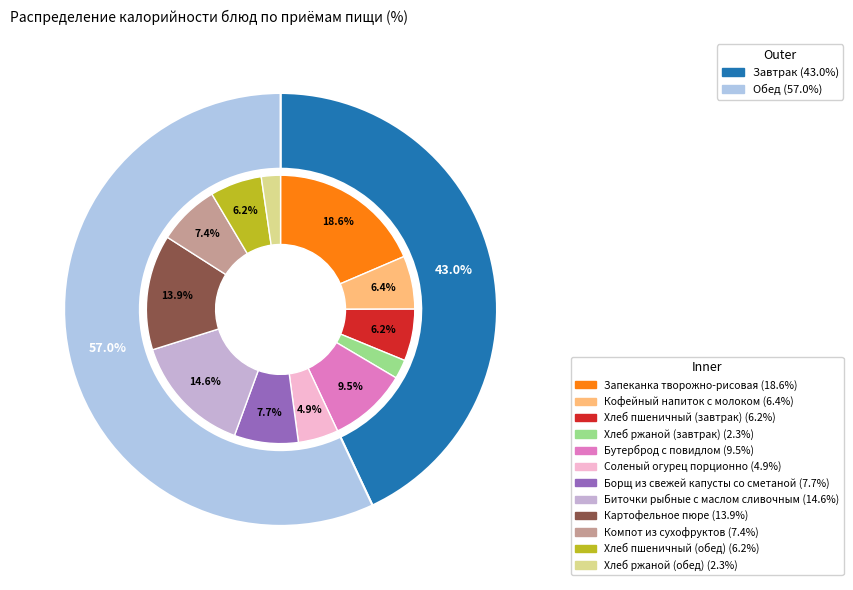

Between Запеканка творожно-рисовая and Хлеб ржаной (обед), which is larger?

Запеканка творожно-рисовая